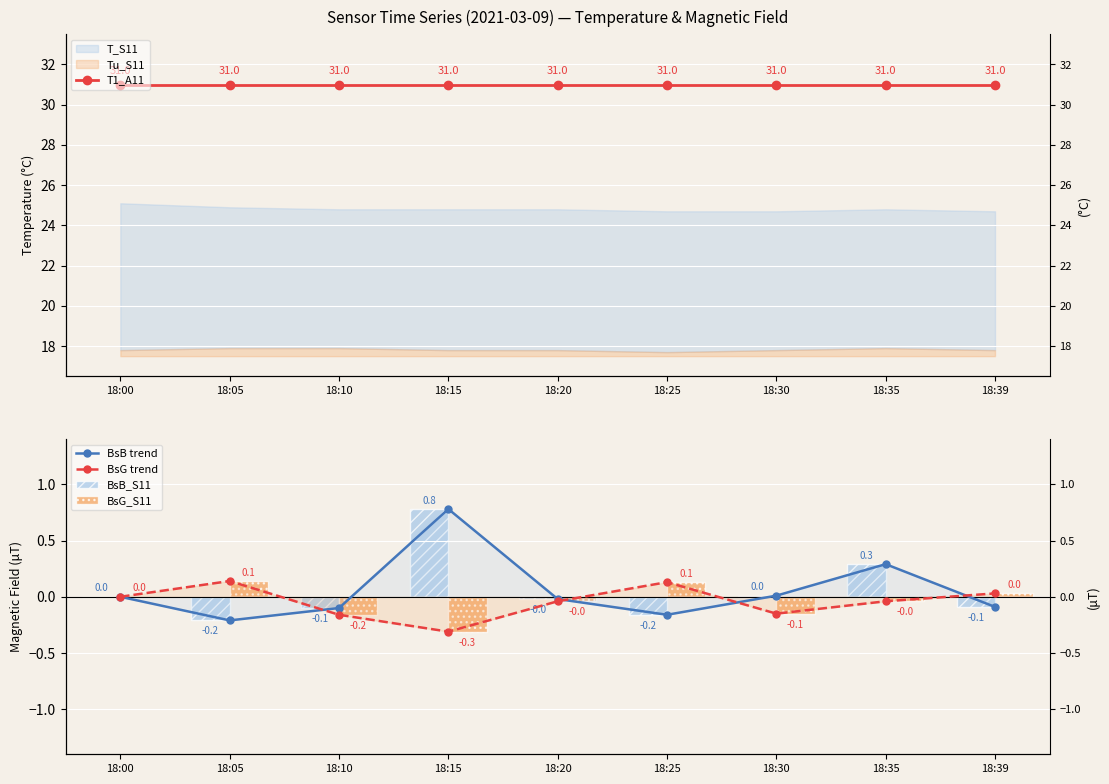

How many distinct data groups are displayed?

5